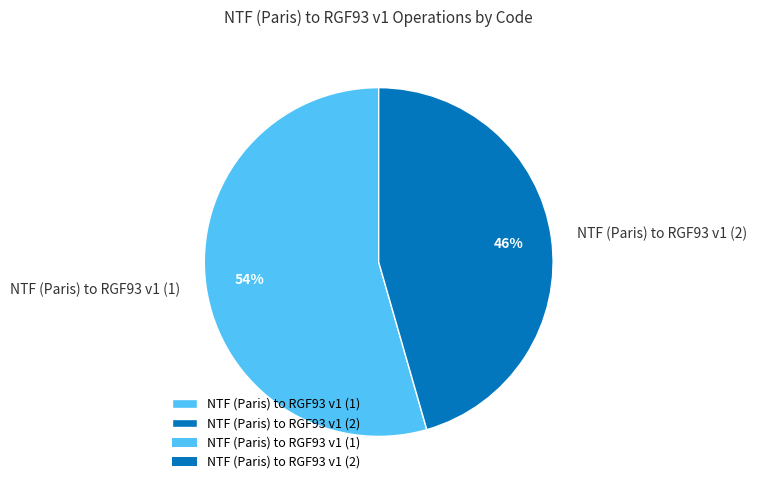

Is it true that NTF (Paris) to RGF93 v1 (1) is 41% of the pie?

False